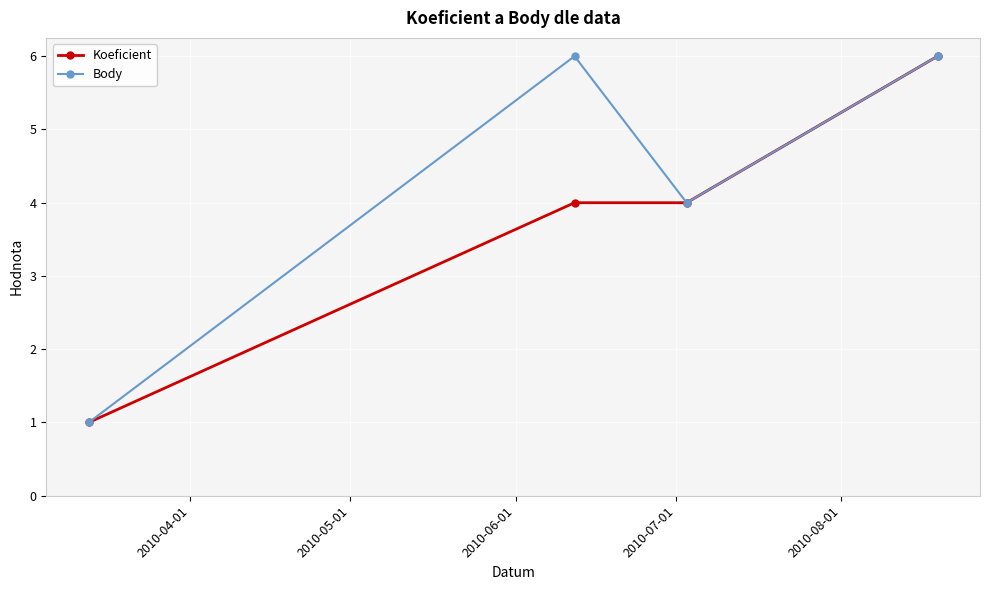

True or false: Koeficient has more than 2 points higher than both neighbors.

False